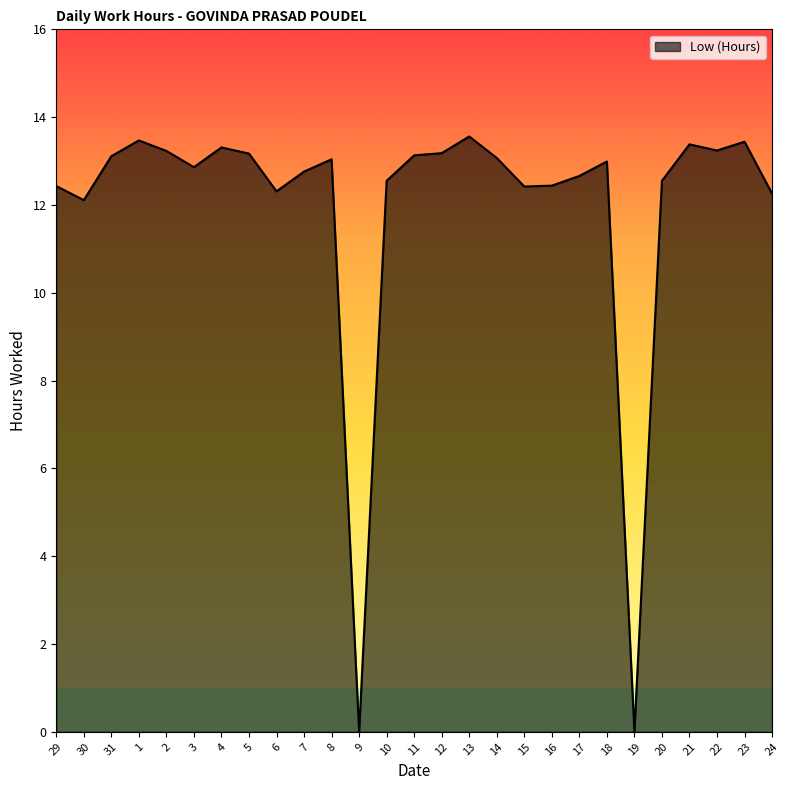

What is the difference between the values at 24 and 5?

0.9